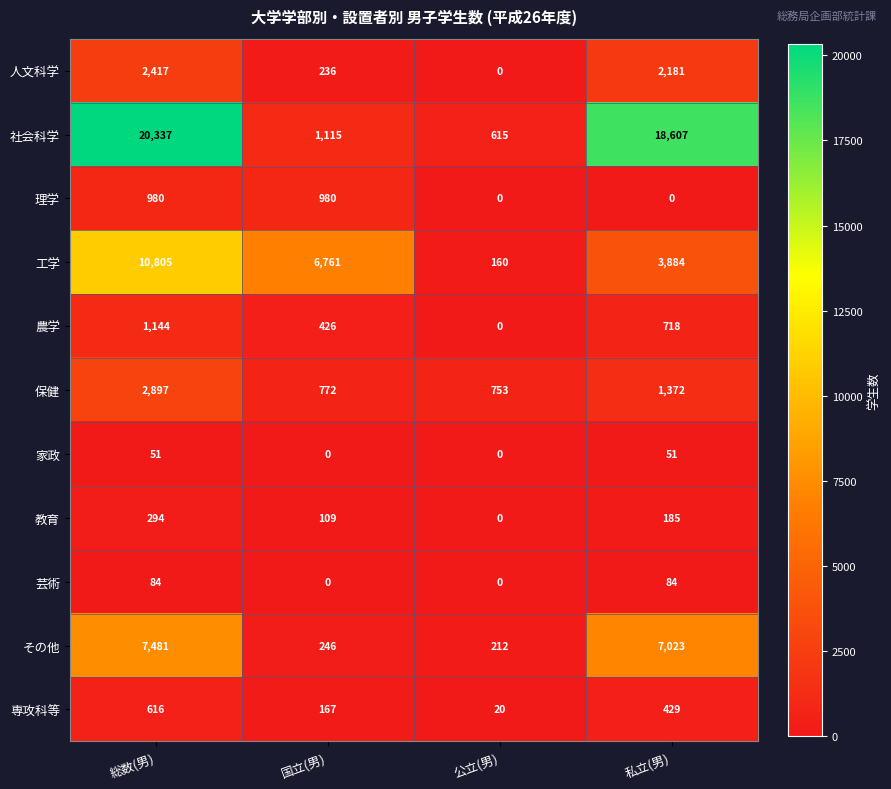

What is the sum of the 人文科学 values at 総数(男) and 国立(男)?

2653